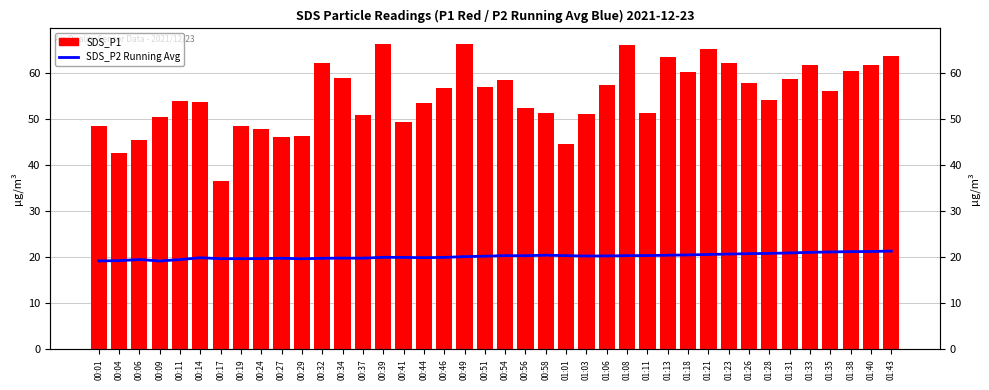

The value of SDS_P1 at 00:54 is 58.5. True or false?

True